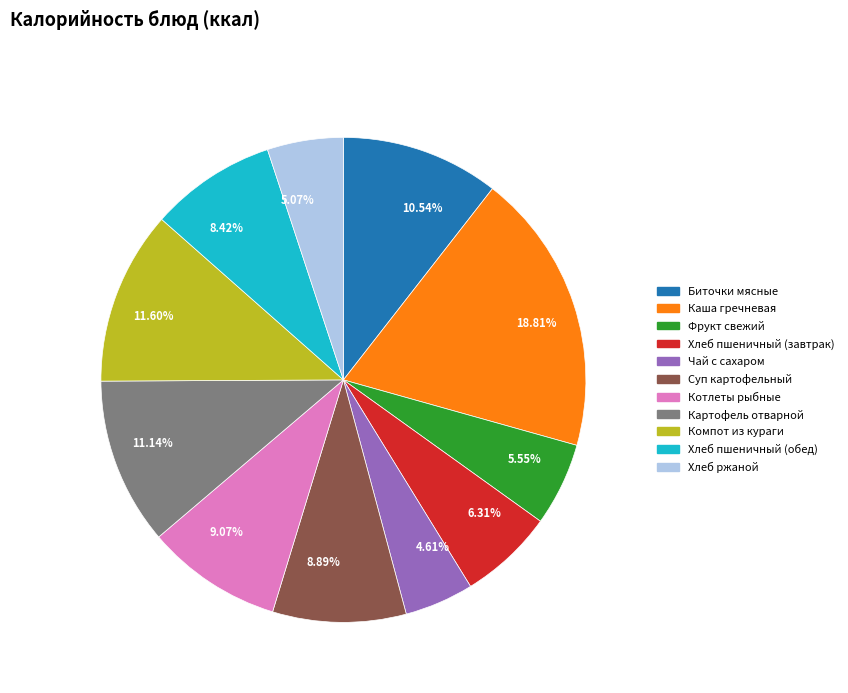

What percentage is the Каша гречневая slice, to the nearest percent?

19%